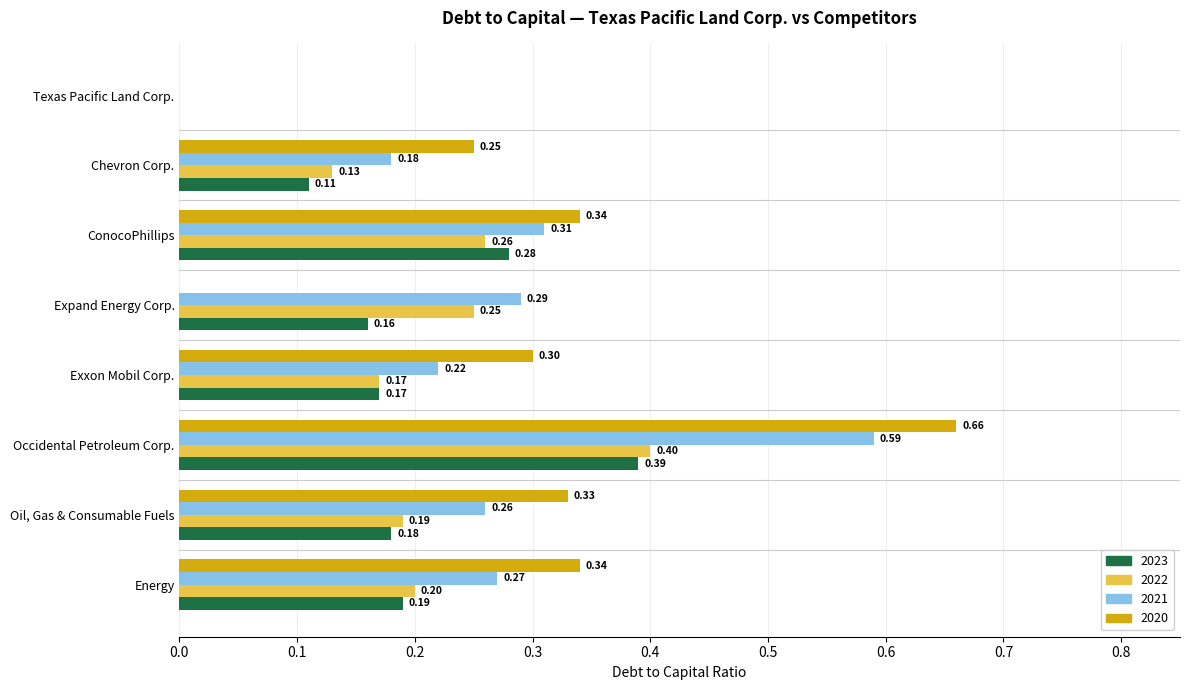

Which category has the highest value in the 2022 series?

Occidental Petroleum Corp.